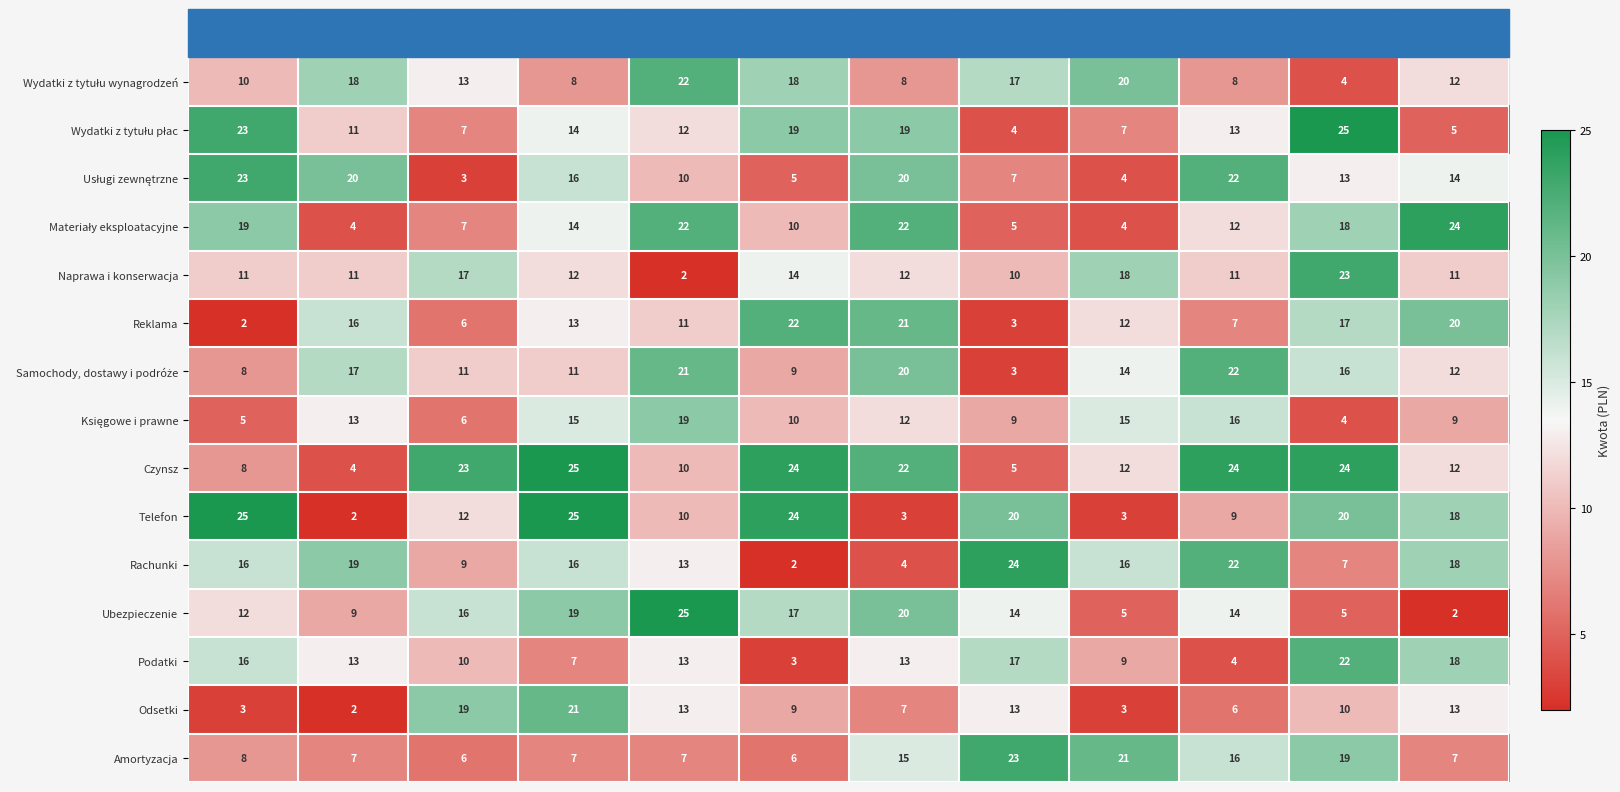

At how many categories does at least one series exceed 9?

12